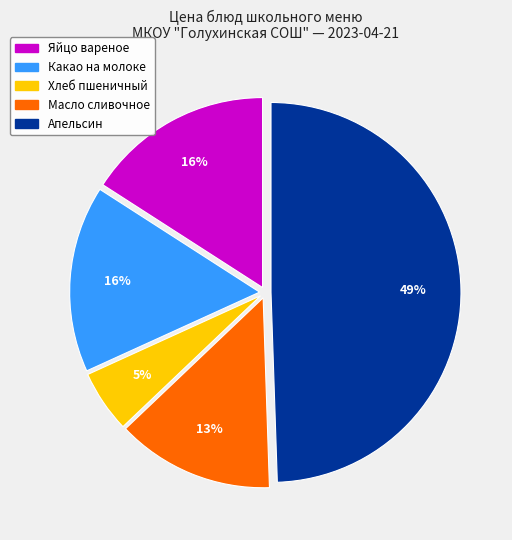

Is Яйцо вареное the majority of the pie?

No